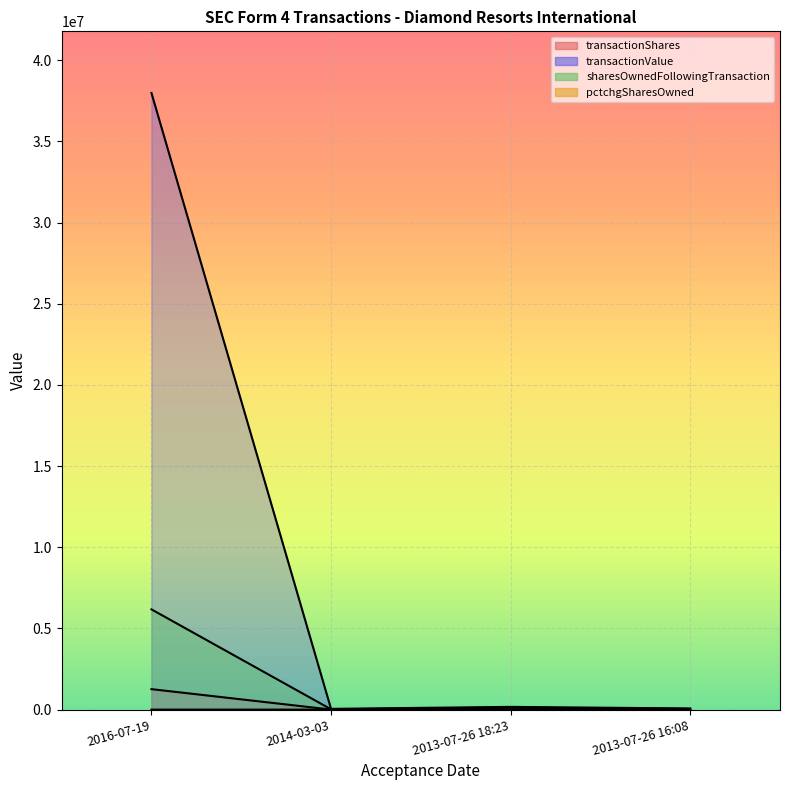

How many series are shown in this chart?

4